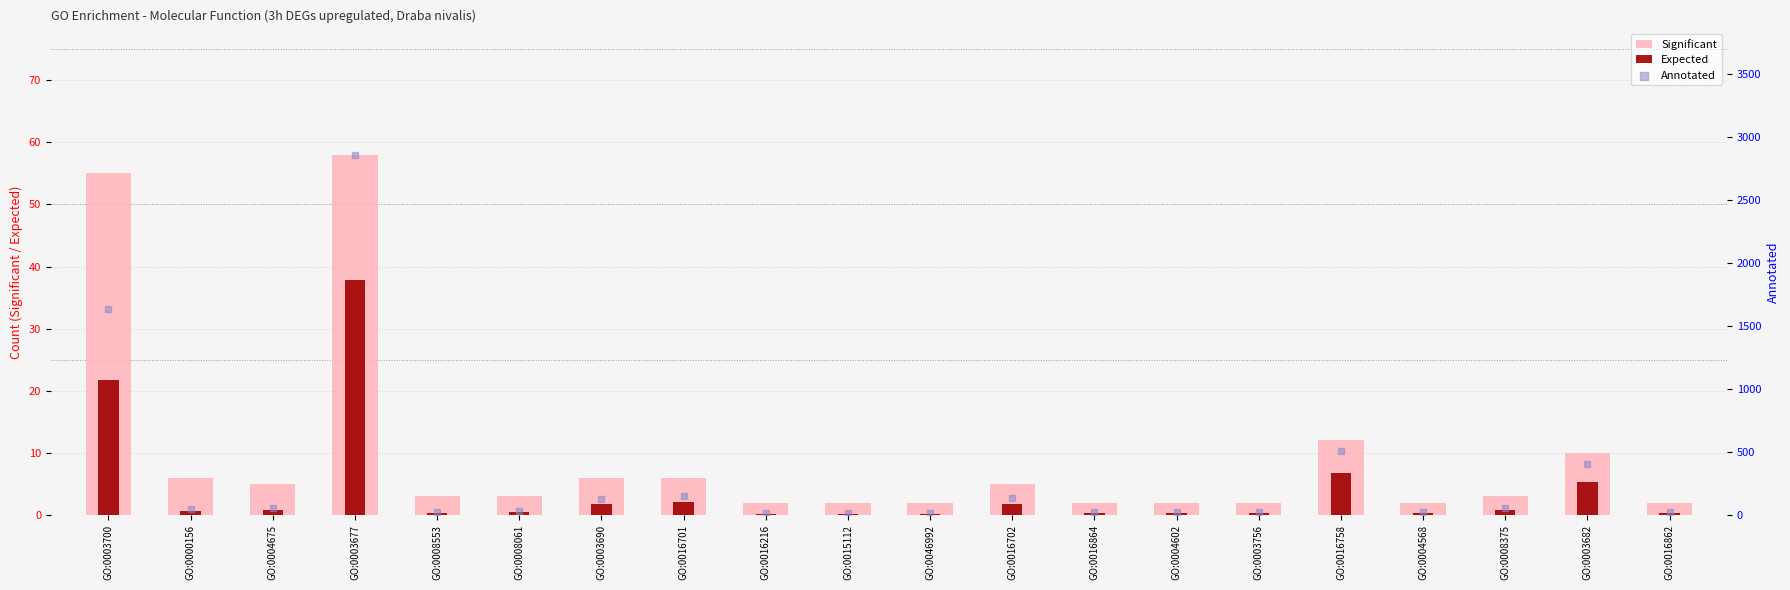

What are all the series names shown in the legend?

Significant, Expected, Annotated